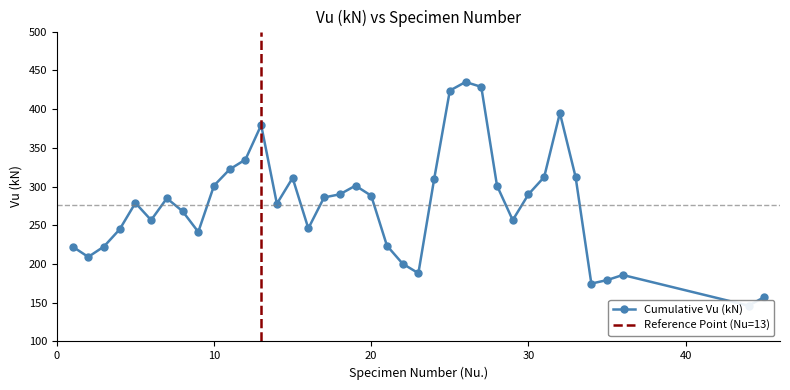

At which label does the data first exceed 284?

7